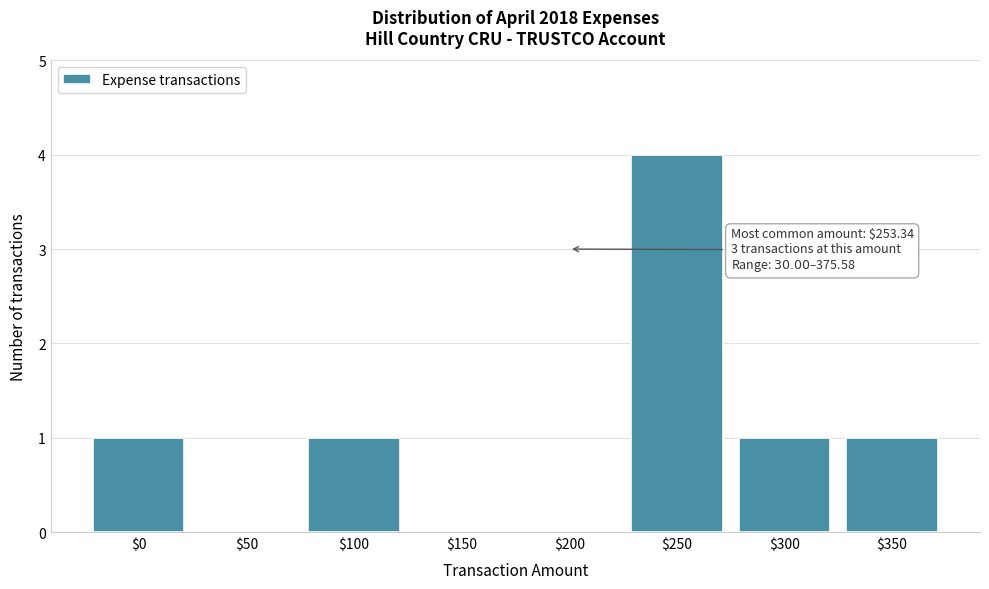

The value at $100 is 1. True or false?

True